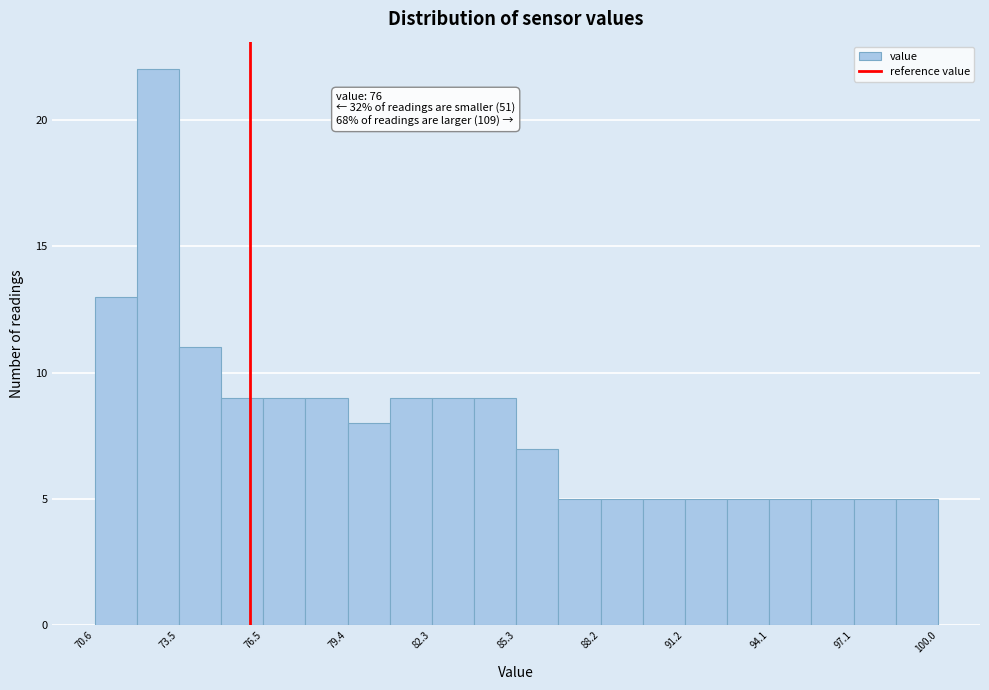

Around what value on the x-axis is the tallest bar? Give the approximate position of its centre, as read against the axis.

73.0